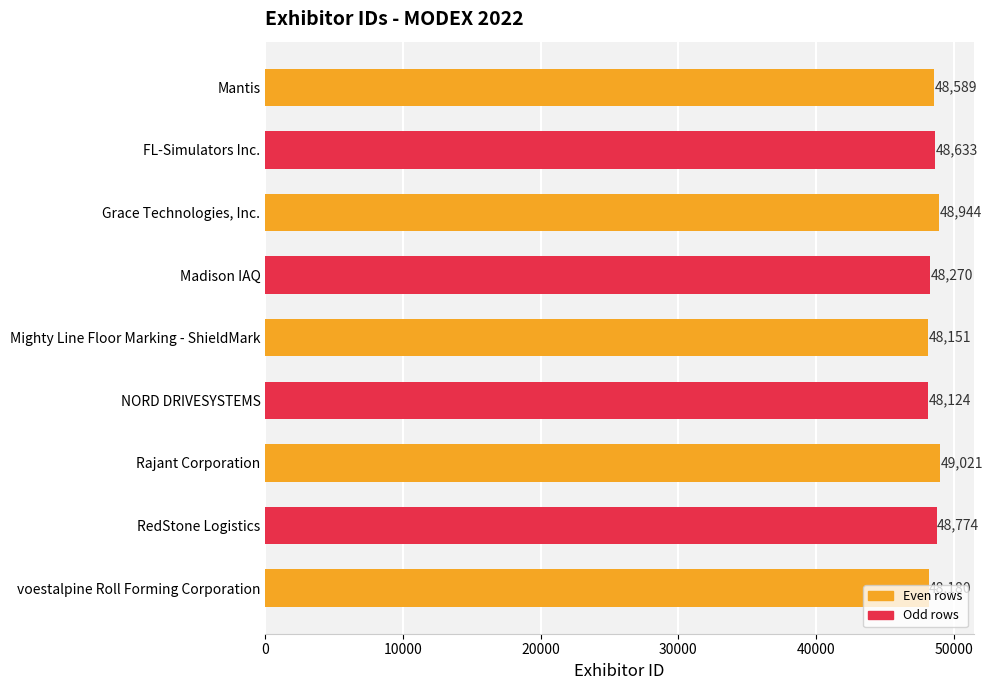

Are the bars horizontal?

Yes